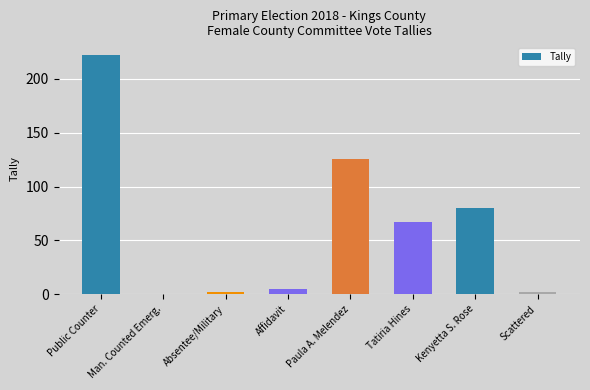

What is the maximum value shown in the chart?

222